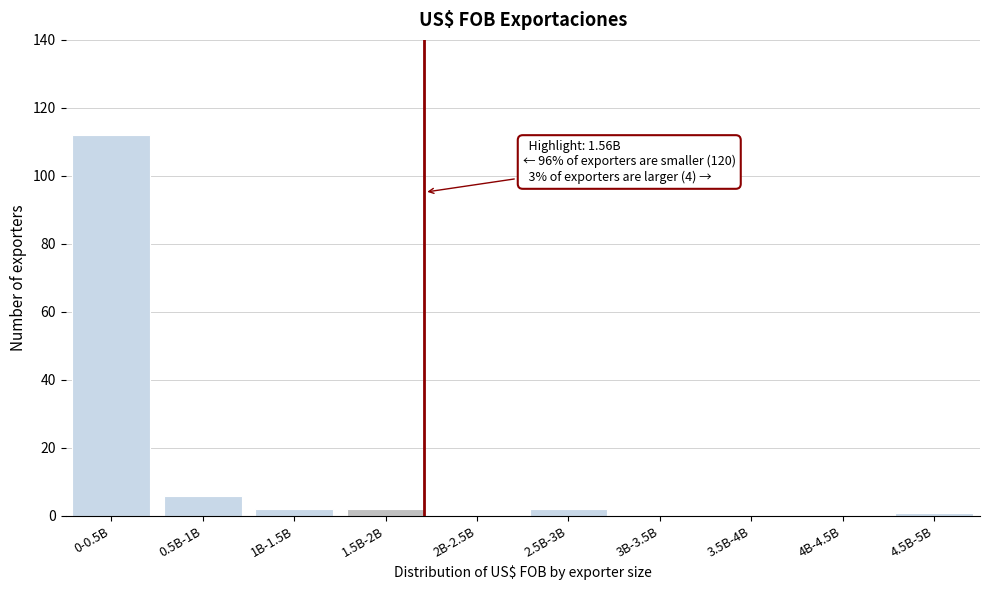

Reading right to left, list all the values displayed in this chart.

4.5B-5B=1	4B-4.5B=0	3.5B-4B=0	3B-3.5B=0	2.5B-3B=2	2B-2.5B=0	1.5B-2B=2	1B-1.5B=2	0.5B-1B=6	0-0.5B=112